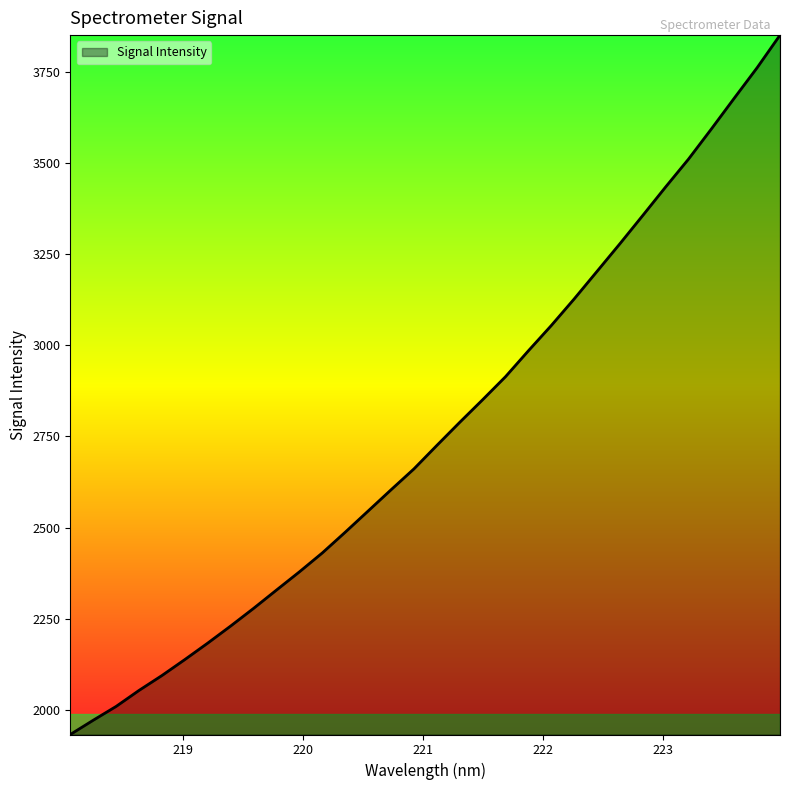

What is the greatest value displayed?

3852.0